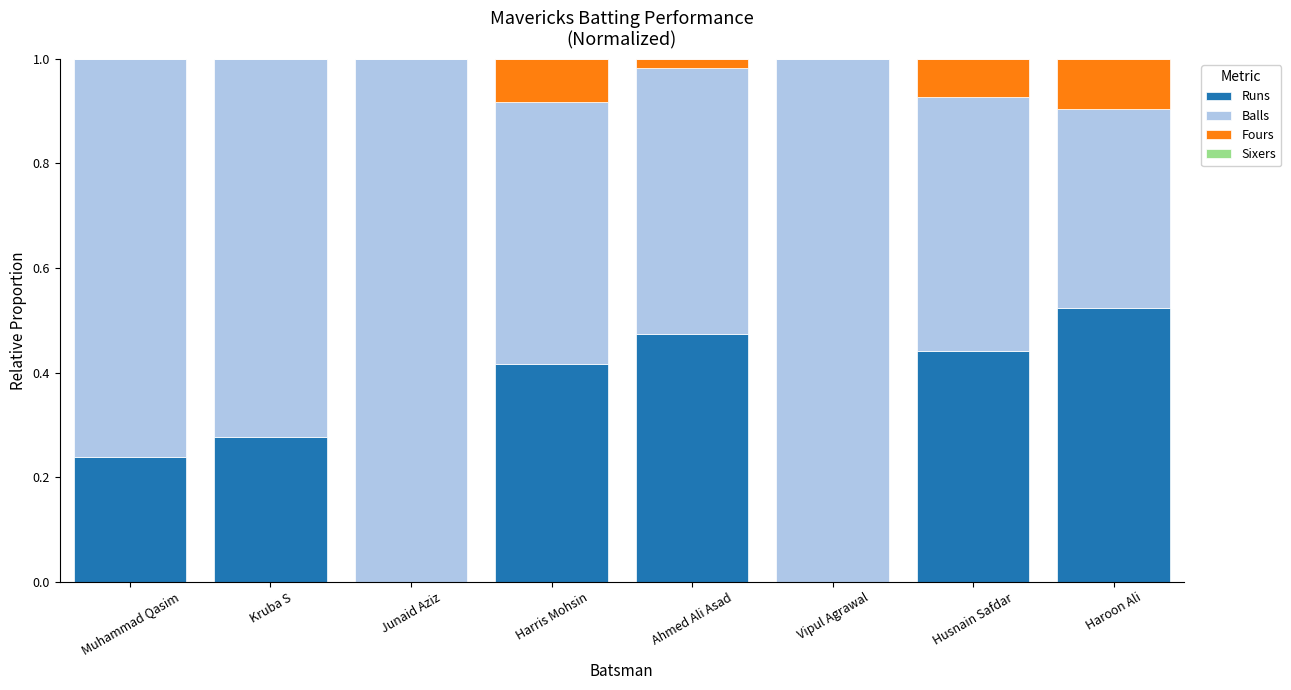

Are the bars horizontal?

No